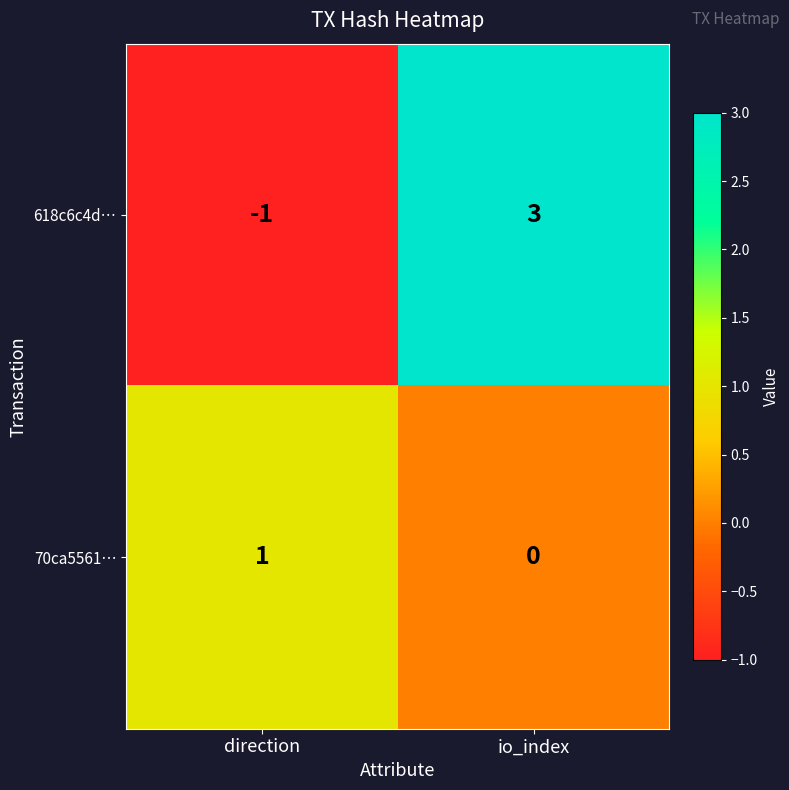

At direction, list the series in order from largest to smallest.

70ca5561…, 618c6c4d…